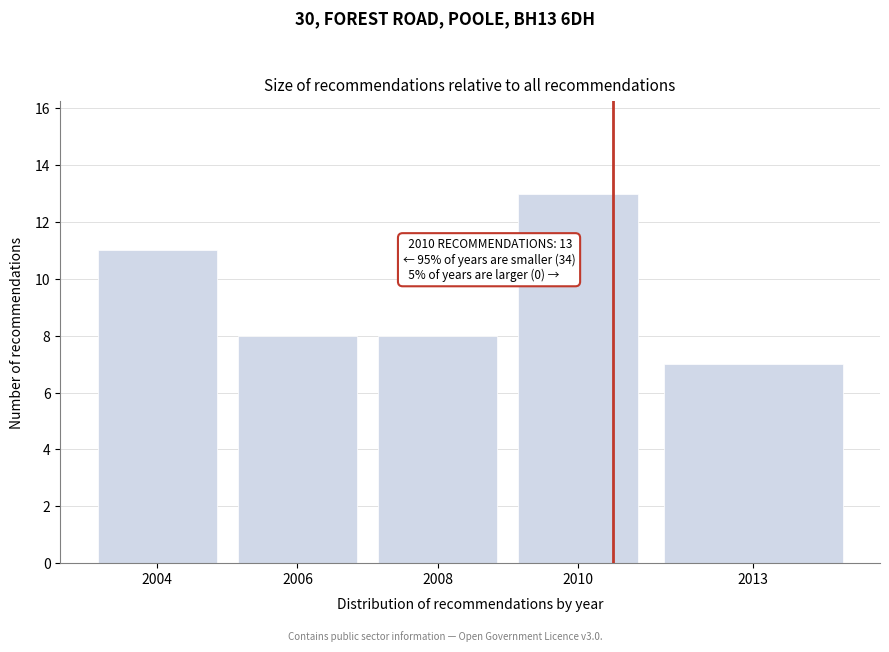

Reading left to right, what are all the values shown in this chart?

11	8	8	13	7